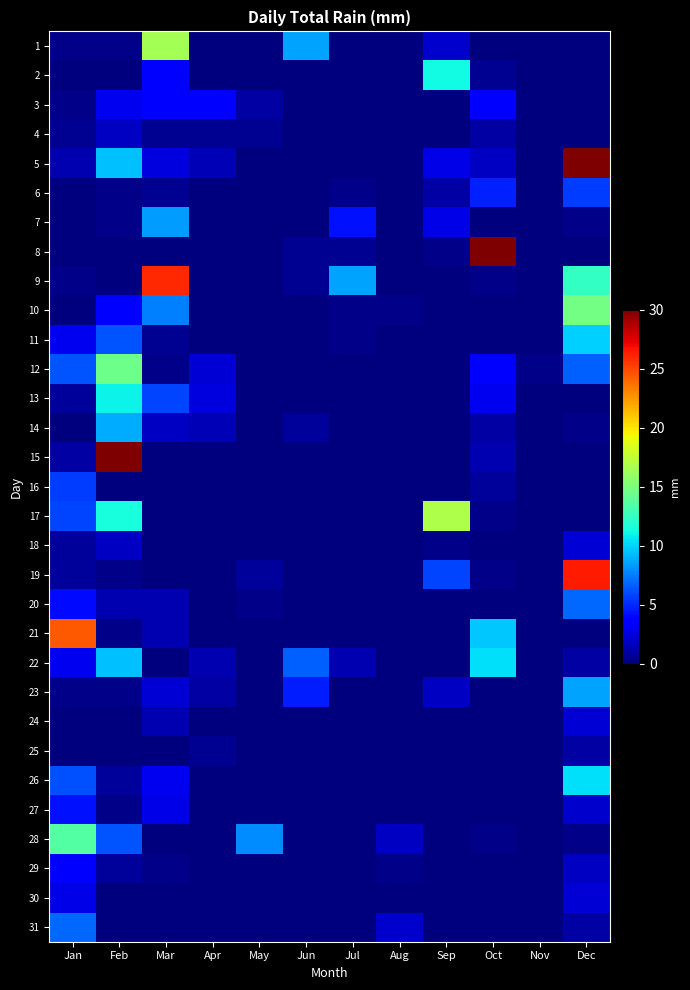

How many distinct data groups are displayed?

31